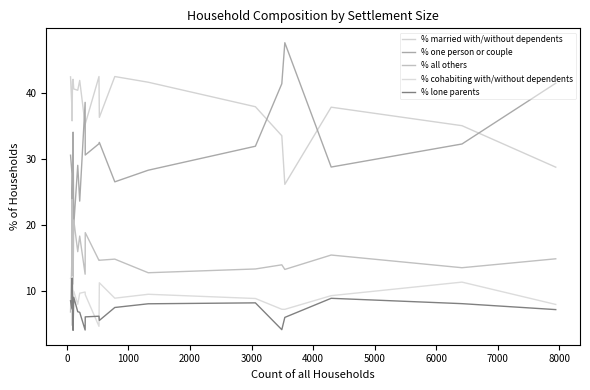

What is the value of the % cohabiting with/without dependents point at the 7th from the left?

8.0